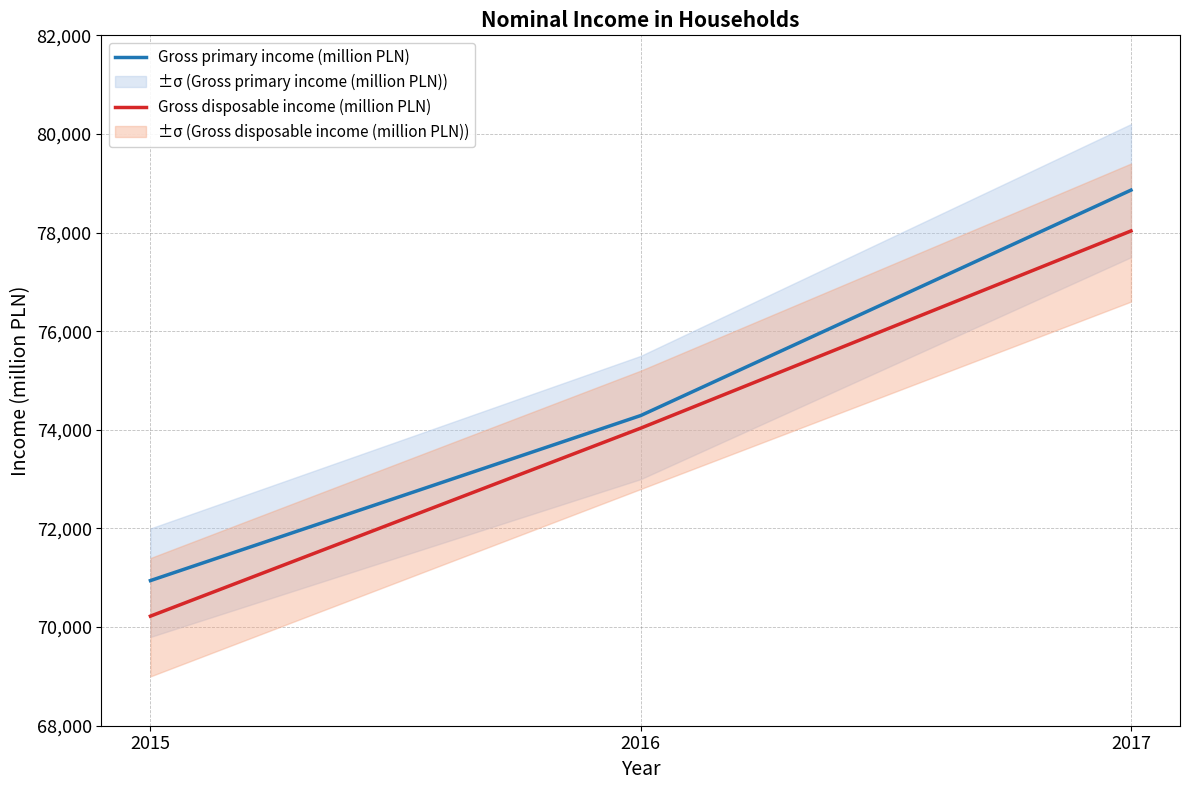

What is the difference between the Gross disposable income (million PLN) values at 2015 and 2016?

3812